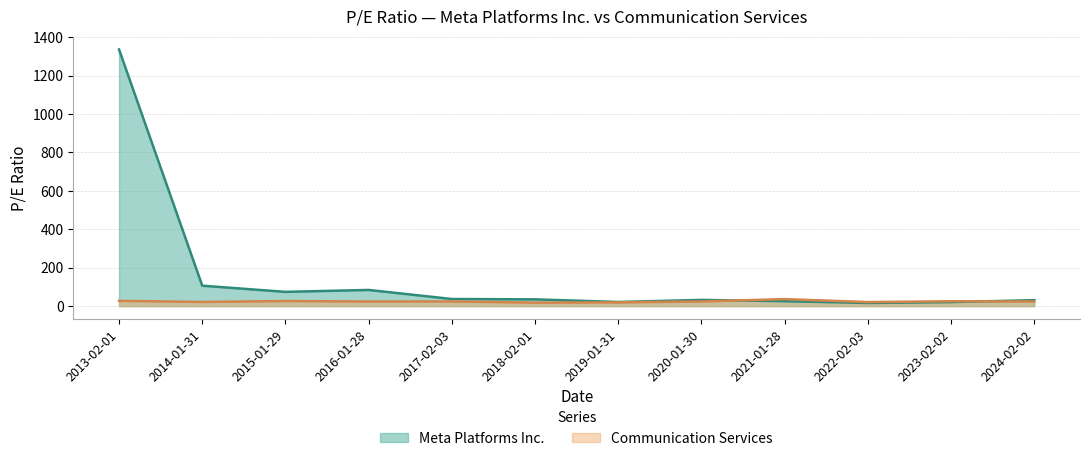

Reading right to left, extract all data points from this chart.

Meta Platforms Inc.: 31.0	21.1	16.4	25.9	32.3	21.5	35.2	37.0	84.2	74.3	106.4	1336.2
Communication Services: 23.9	25.4	21.1	36.5	24.2	19.5	18.1	24.3	23.9	26.4	21.7	27.5